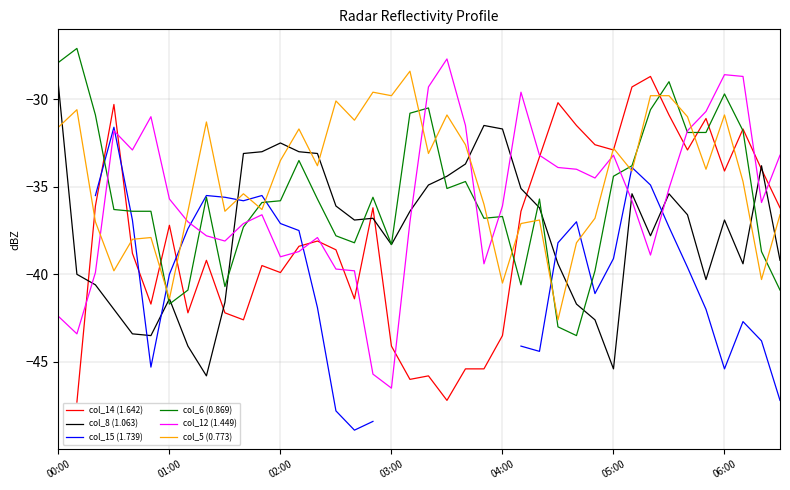

In col_5 (0.773), how many points are higher than both neighbors (excluding endpoints)?

12